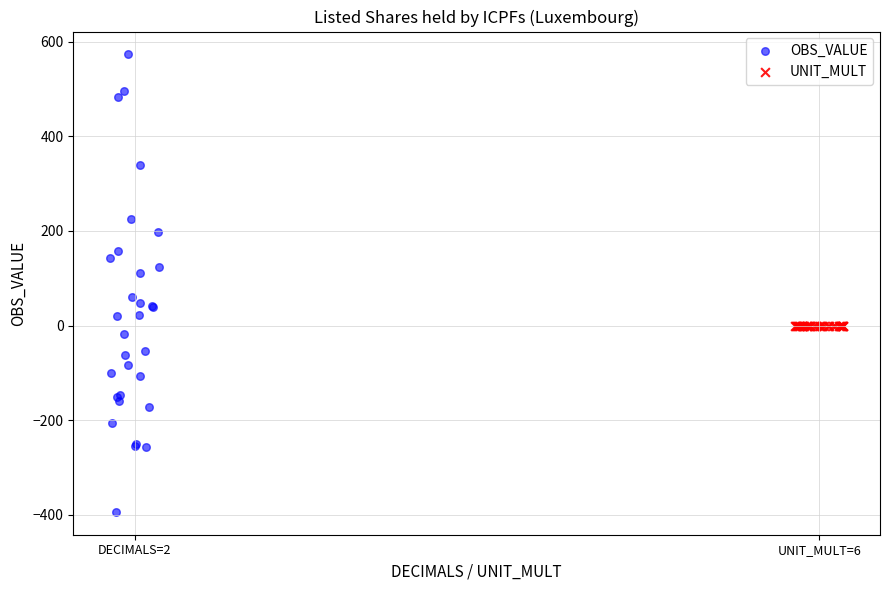

Which series reaches the minimum Y coordinate?

OBS_VALUE